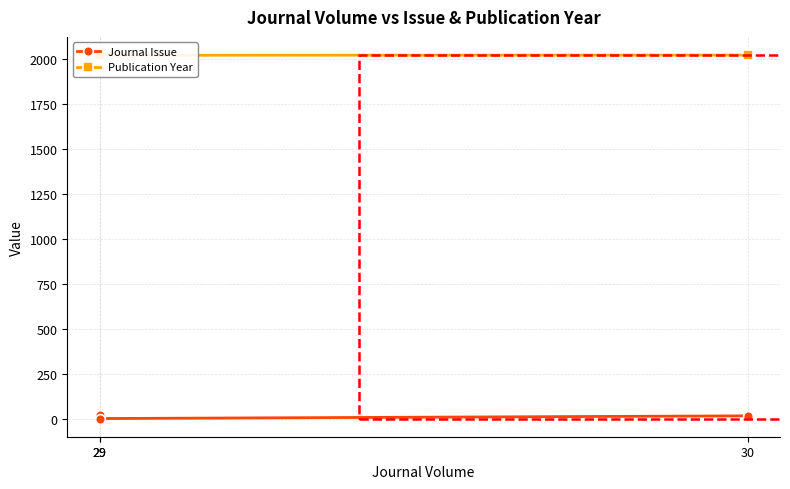

What are all the series names shown in the legend?

Journal Issue, Publication Year